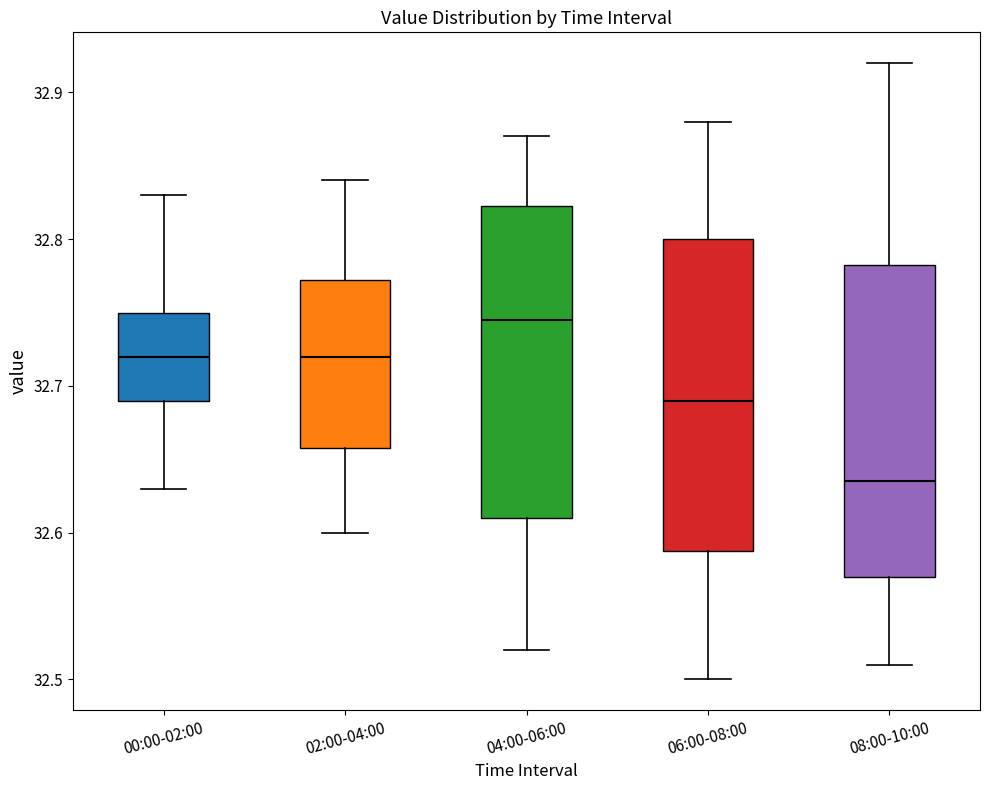

Which box has the highest median line?

04:00-06:00